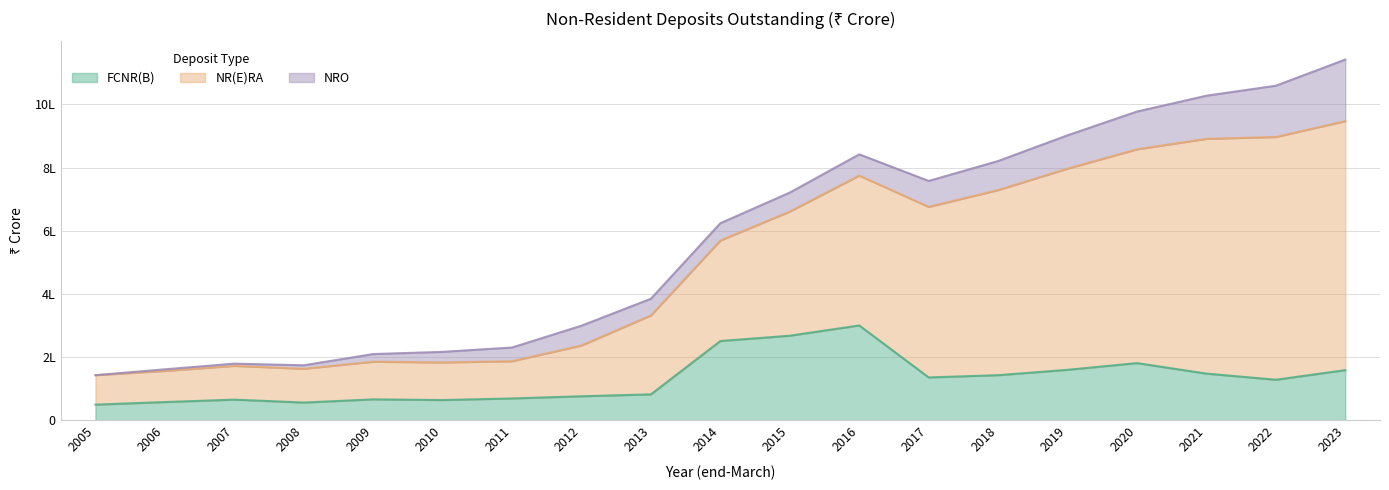

True or false: NR(E)RA and FCNR(B) intersect in this chart.

False